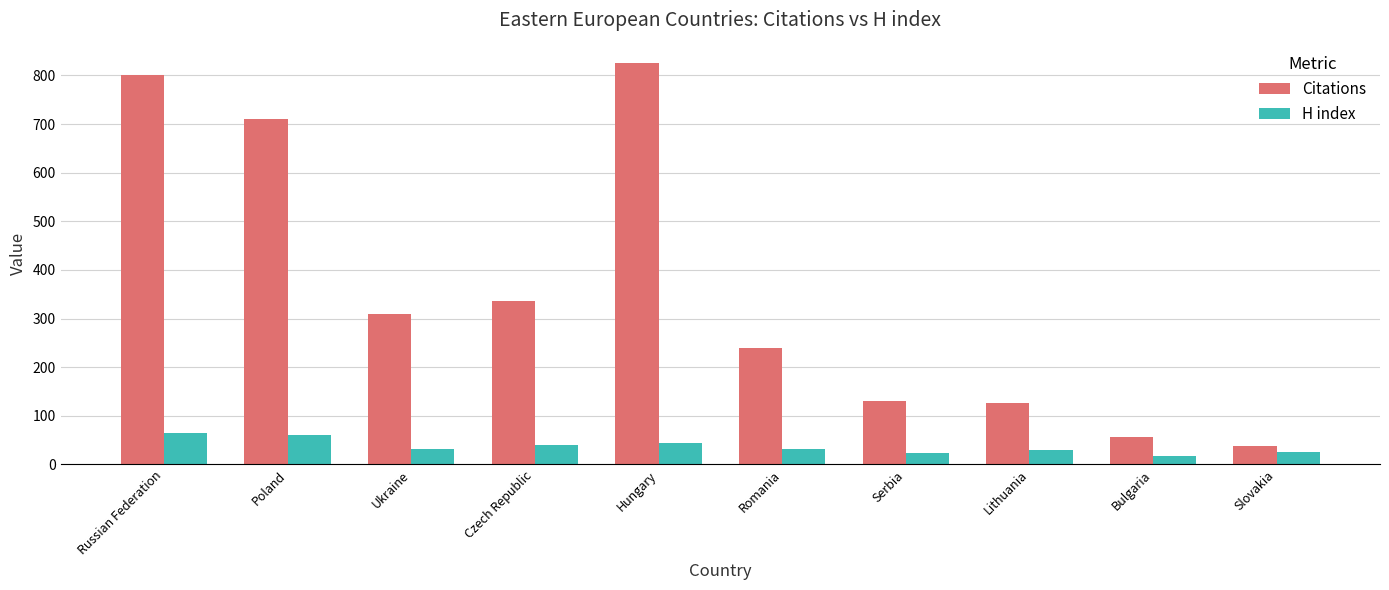

What is the difference between the H index values at Ukraine and Lithuania?

2